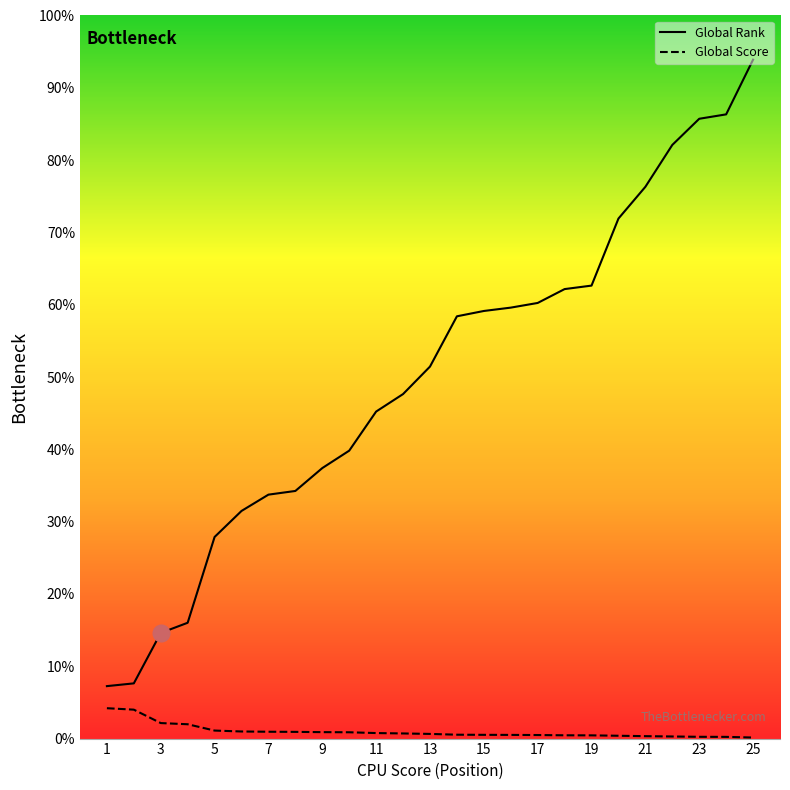

Reading left to right, what are all the values shown in this chart?

Global Rank: 1=798	2=840	3=1607	4=1762	5=3067	6=3463	7=3711	8=3767	9=4115	10=4380	11=4975	12=5241	13=5659	14=6424	15=6505	16=6556	17=6627	18=6838	19=6891	20=7911	21=8394	22=9031	23=9429	24=9496	25=10328
Global Score: 1=462	2=440	3=236	4=218	5=122	6=108	7=104	8=102	9=98	10=96	11=84	12=78	13=71	14=59	15=57	16=56	17=54	18=50	19=49	20=43	21=37	22=32	23=27	24=26	25=16